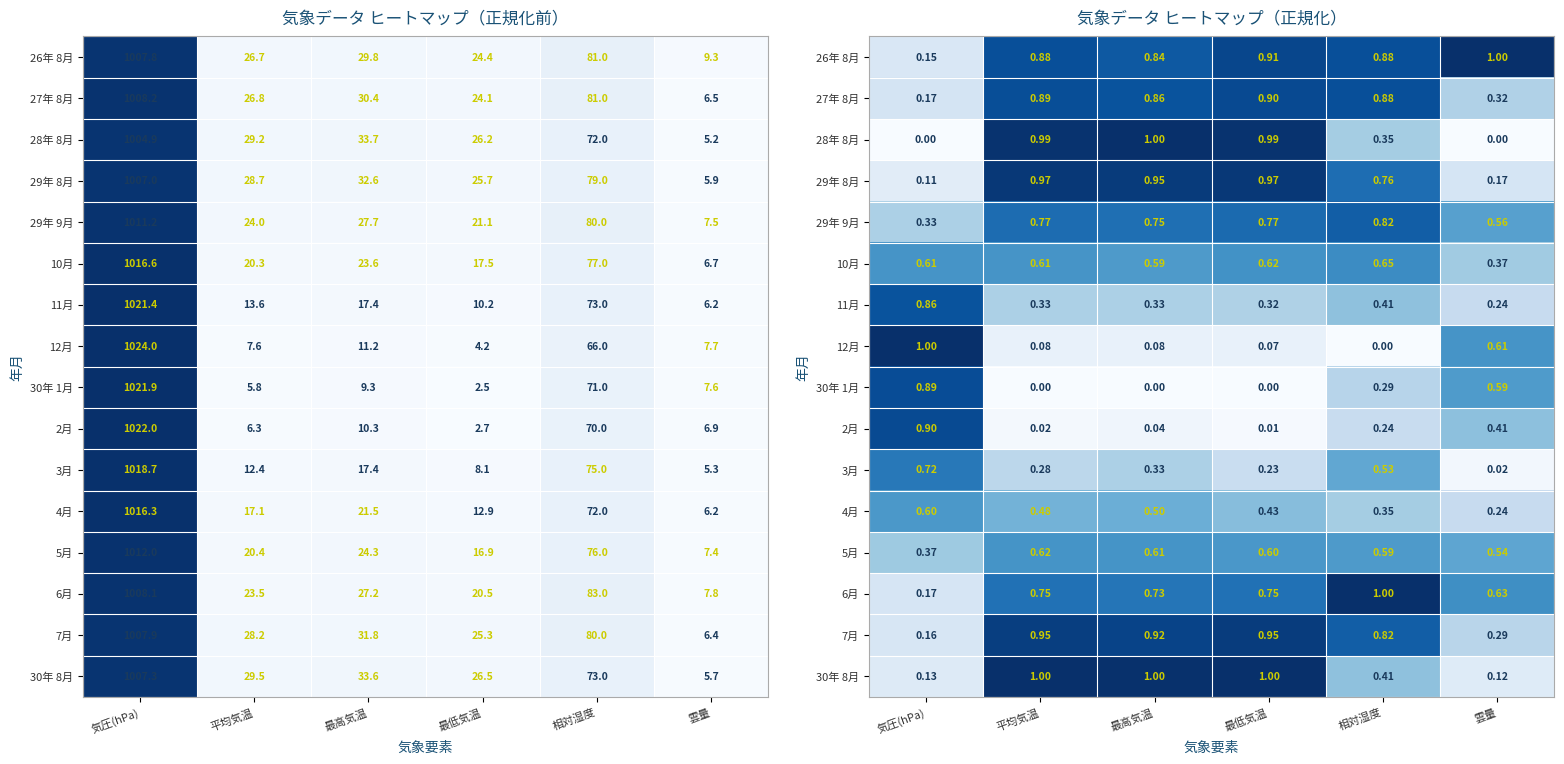

What is the average value of the 27年 8月 series?

0.7